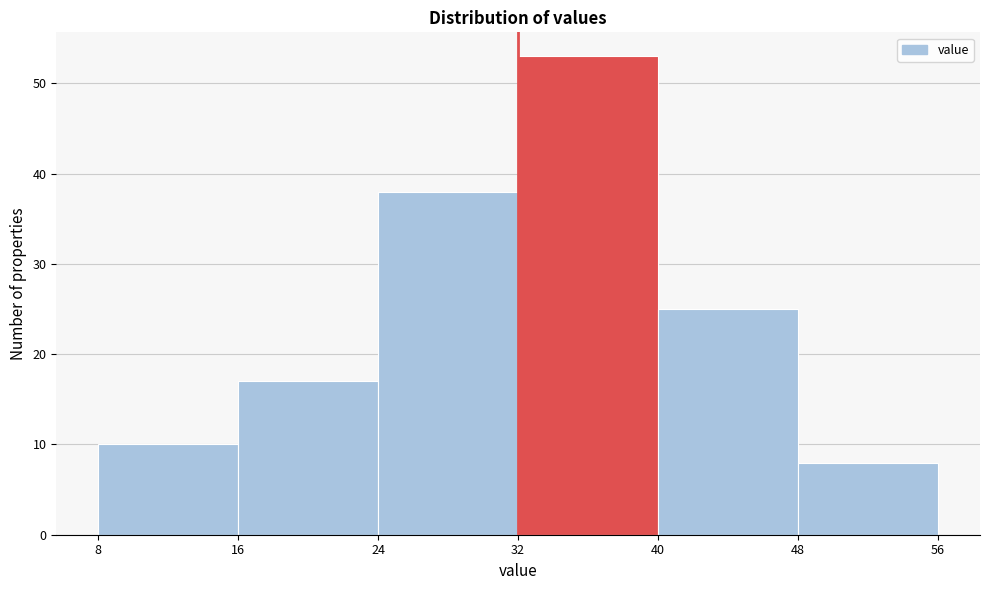

Reading left to right, transcribe this chart: for each bar, give the range it covers on the x-axis and its height. The values are not printed on the chart, so give them approximately, as read against the axis.

8 to 16: 10
16 to 24: 17
24 to 32: 38
32 to 40: 53
40 to 48: 25
48 to 56: 8